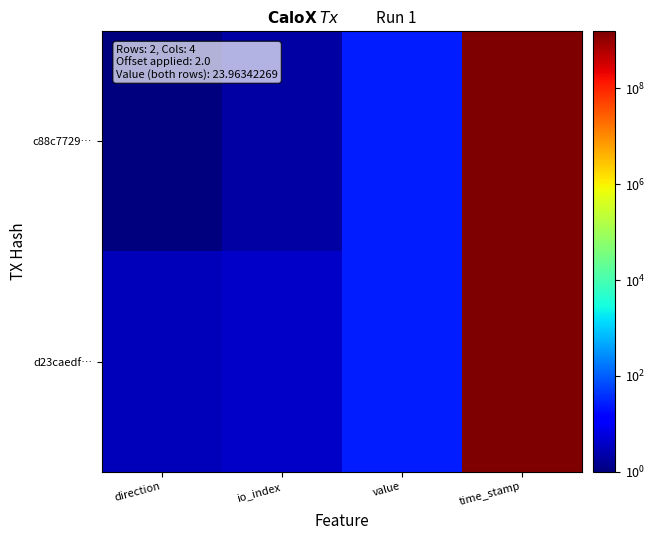

Which has a higher value, value or time_stamp?

time_stamp